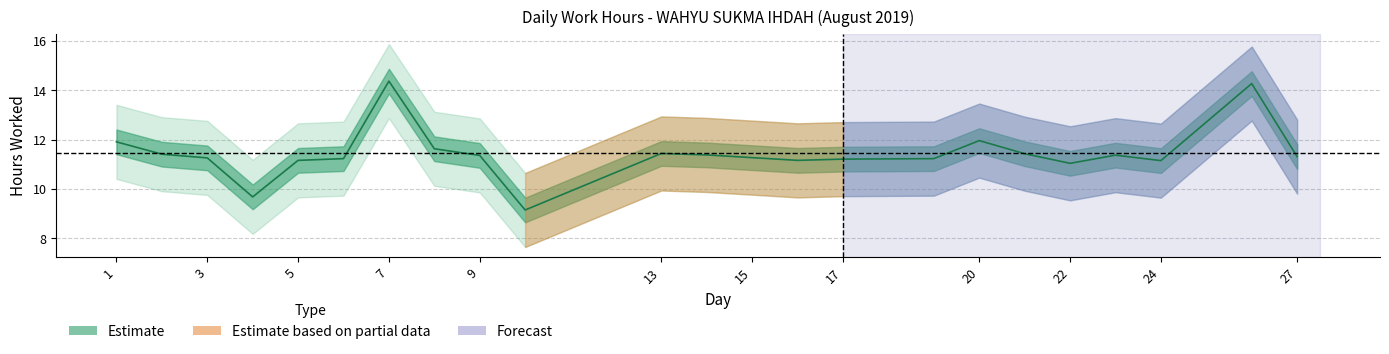

Where does the data first go above 11?

1